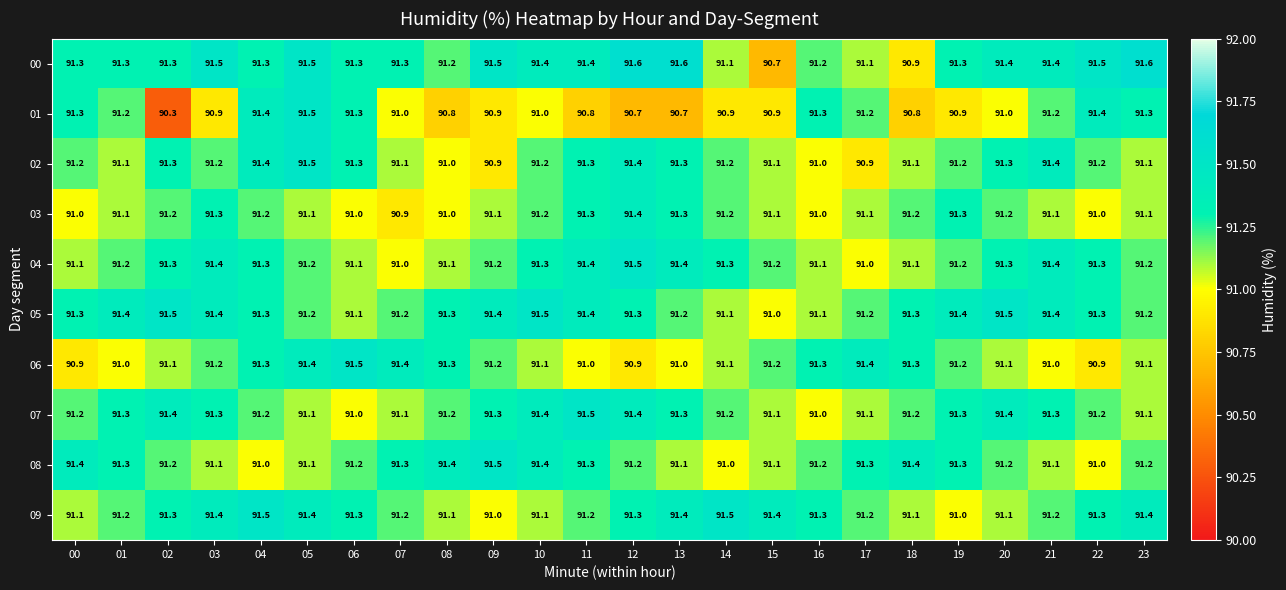

The value of 09 at 10 is 91.1. True or false?

True